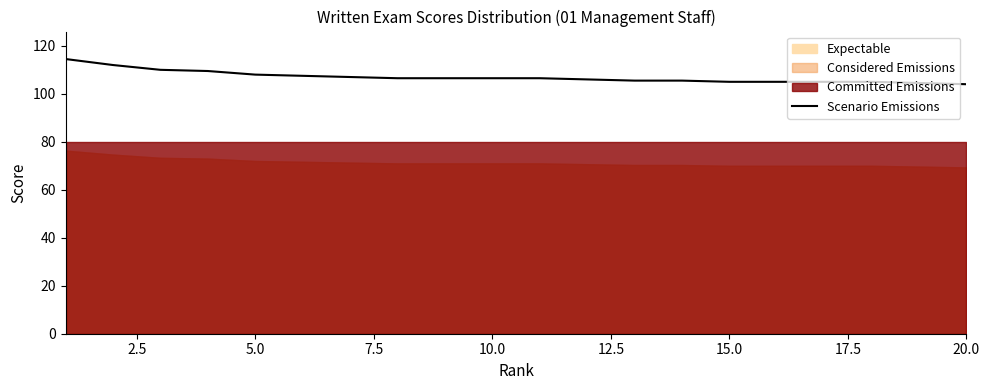

What is the highest value of the Scenario Emissions series?

114.5